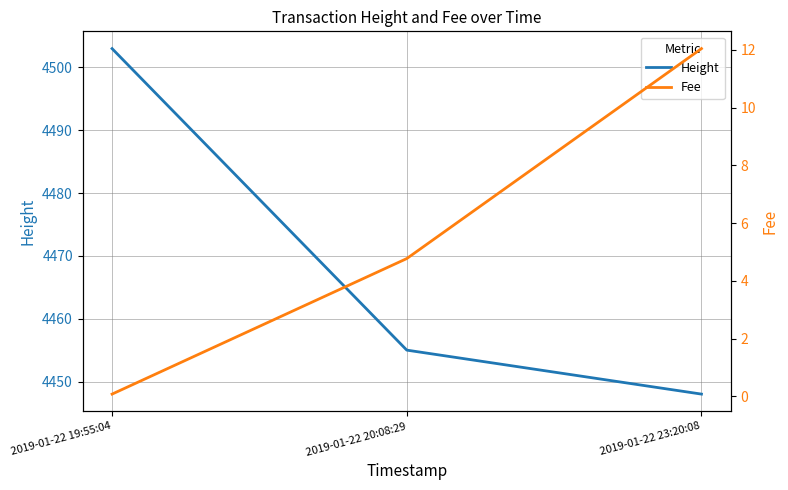

What is the label of the 3rd point from the right?

2019-01-22 19:55:04